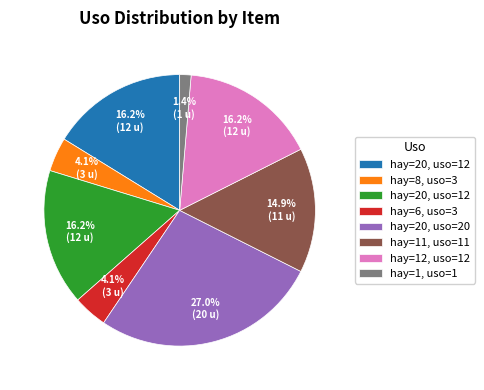

Is there a majority slice in this chart?

No